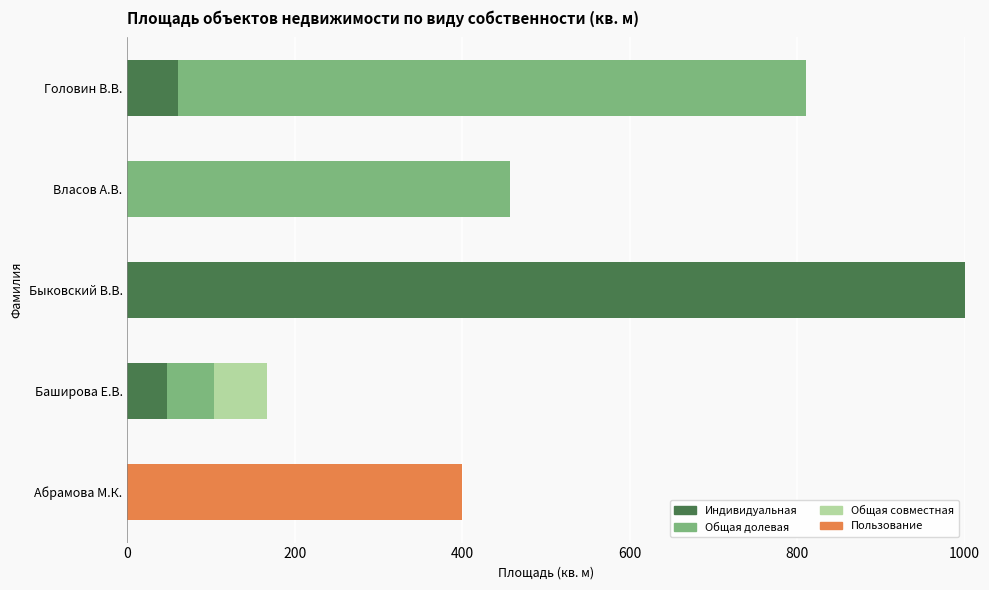

At which category is the sum across all series the highest?

Быковский В.В.